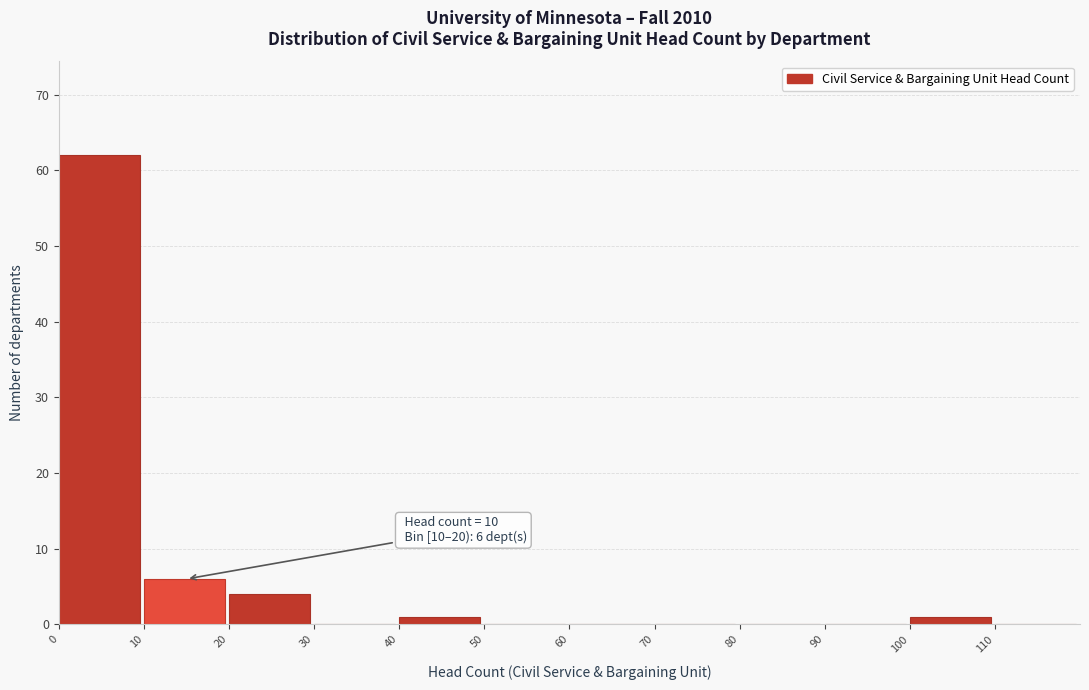

Which range on the x-axis has the tallest bar?

0 to 10